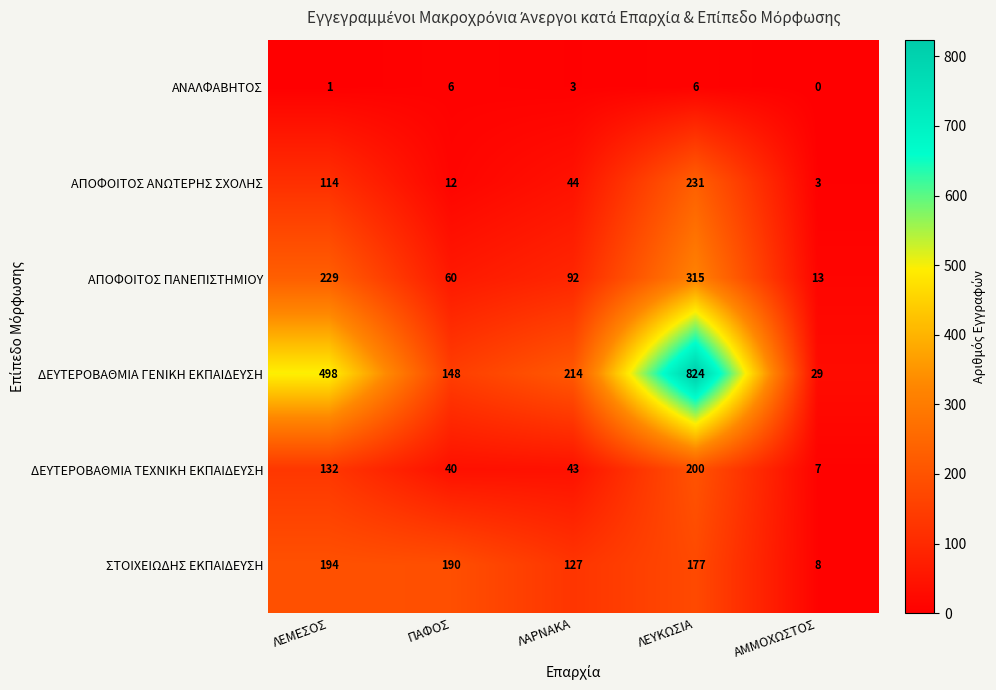

What is the greatest value displayed?

824